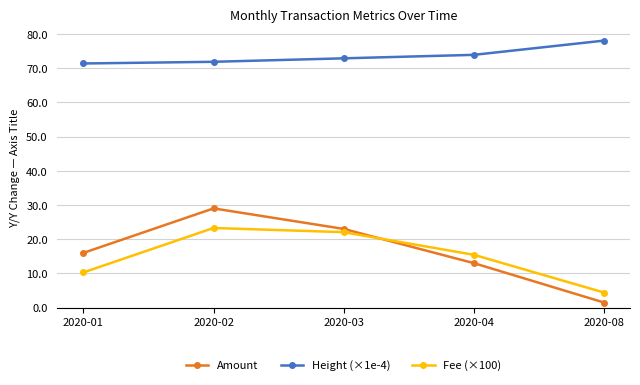

What are all the series names shown in the legend?

Amount, Height (×1e-4), Fee (×100)